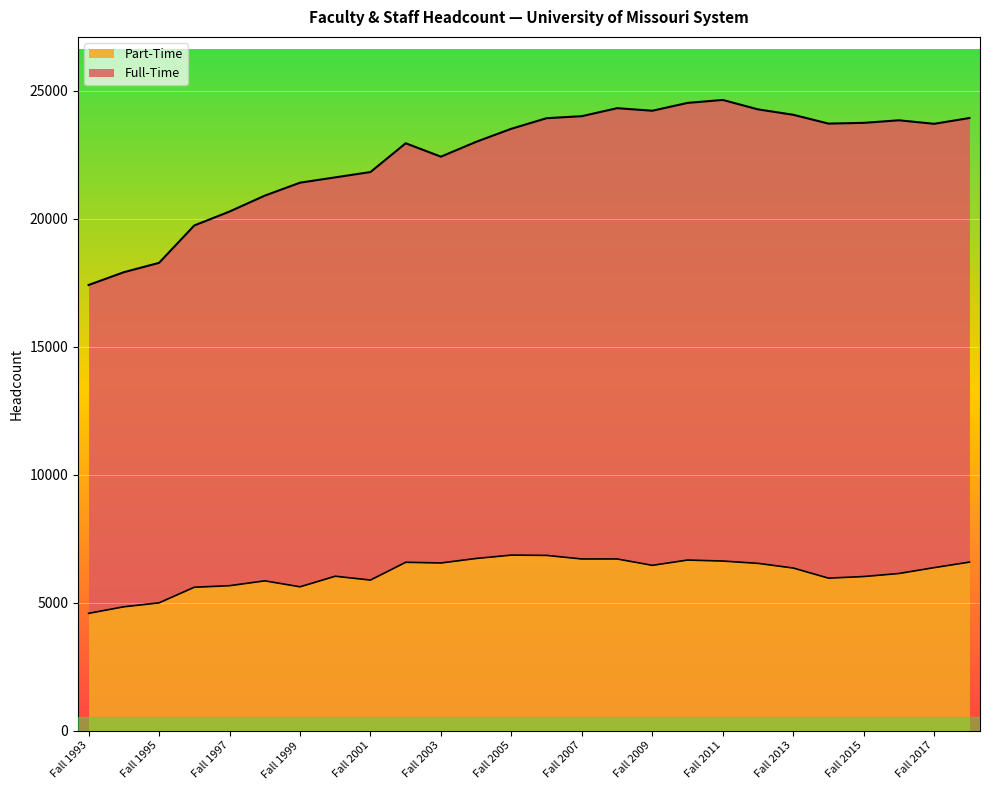

What is the sum of the Full-Time values at Fall 2011 and Fall 2005?

48170